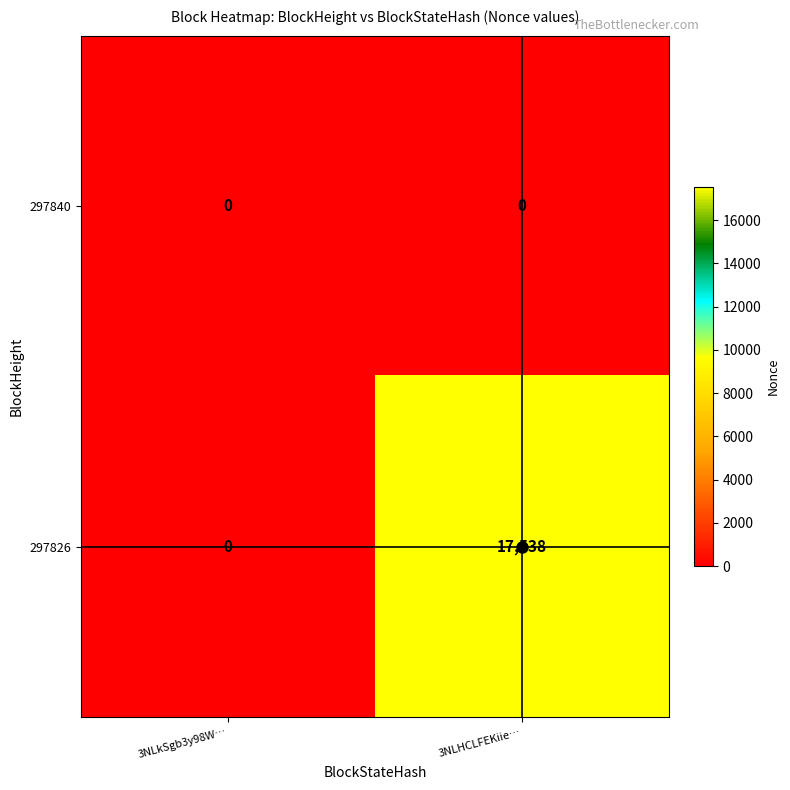

At which label does 297826 reach its minimum?

3NLkSgb3y98W…